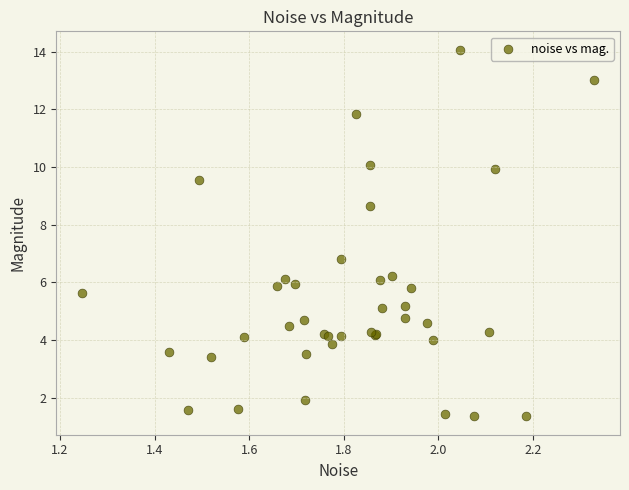

What Y value in the scatter plot is closest to 7?

6.8